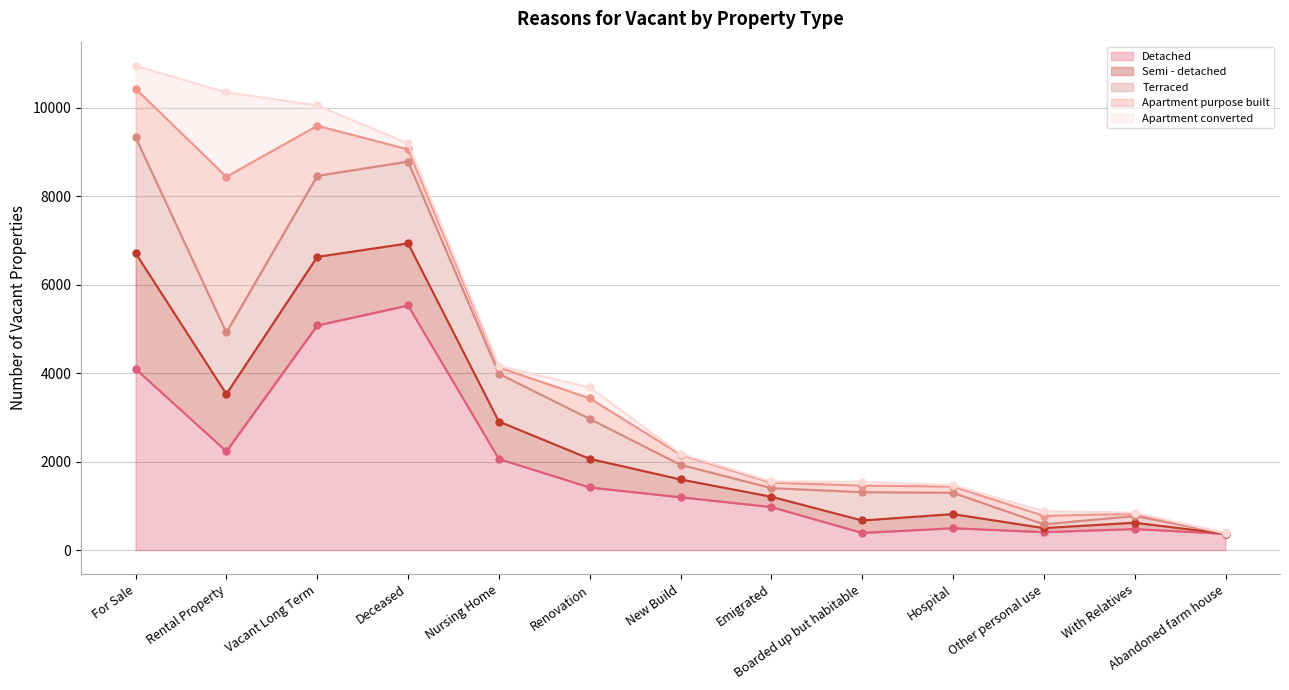

At which category is the sum across all series the highest?

For Sale